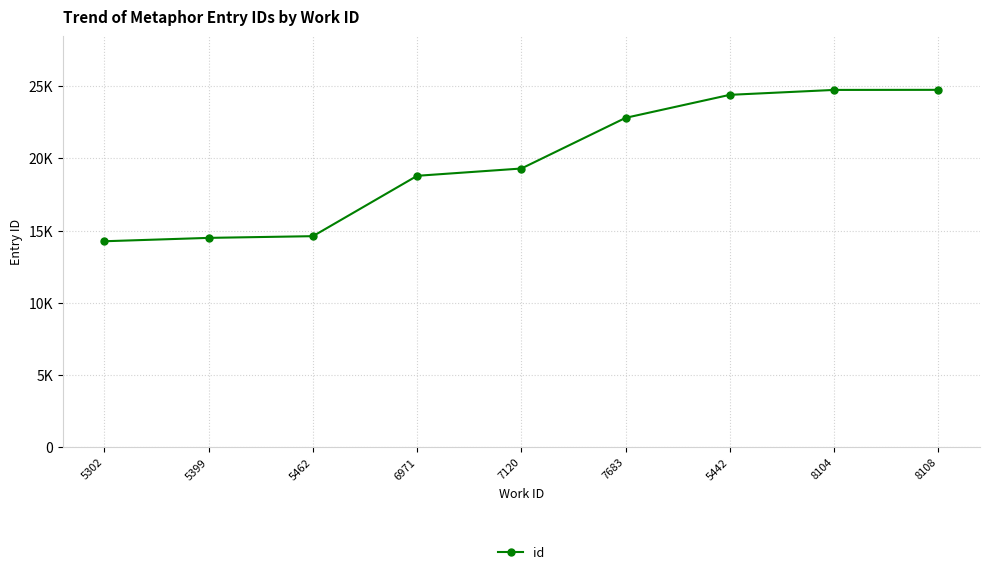

What is the value of the 5th point from the left?

19297